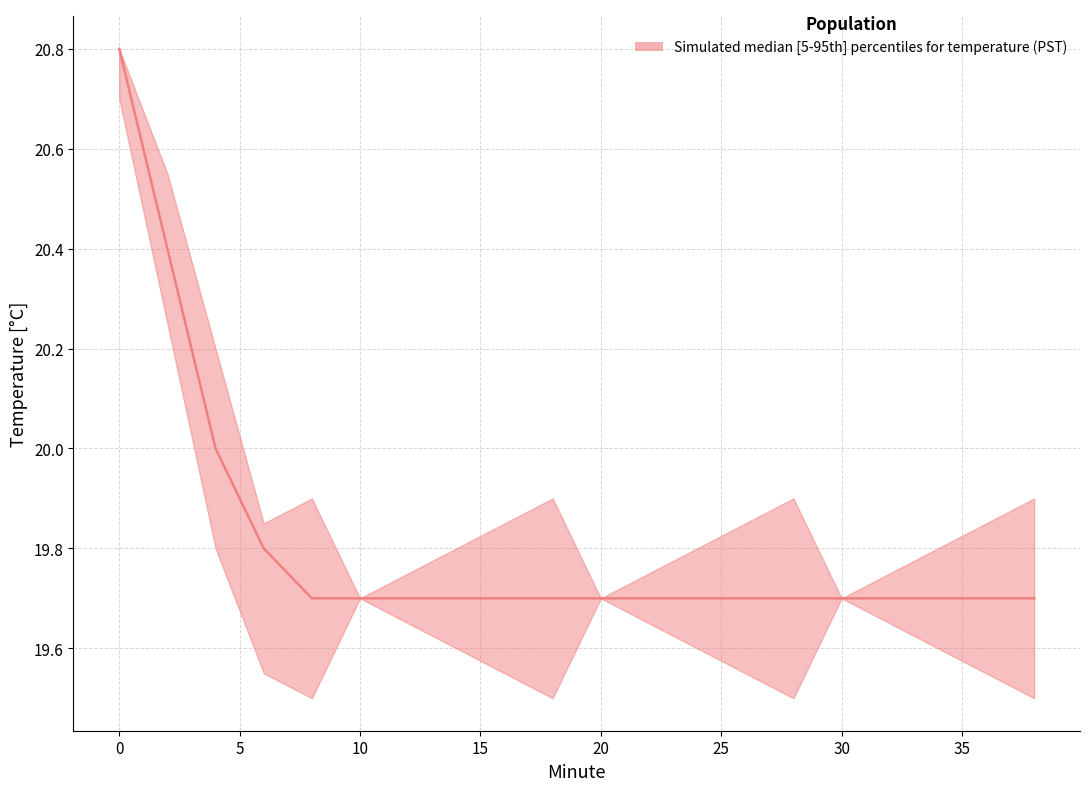

Is the value of median at 2 greater than the value of lower at 8?

Yes